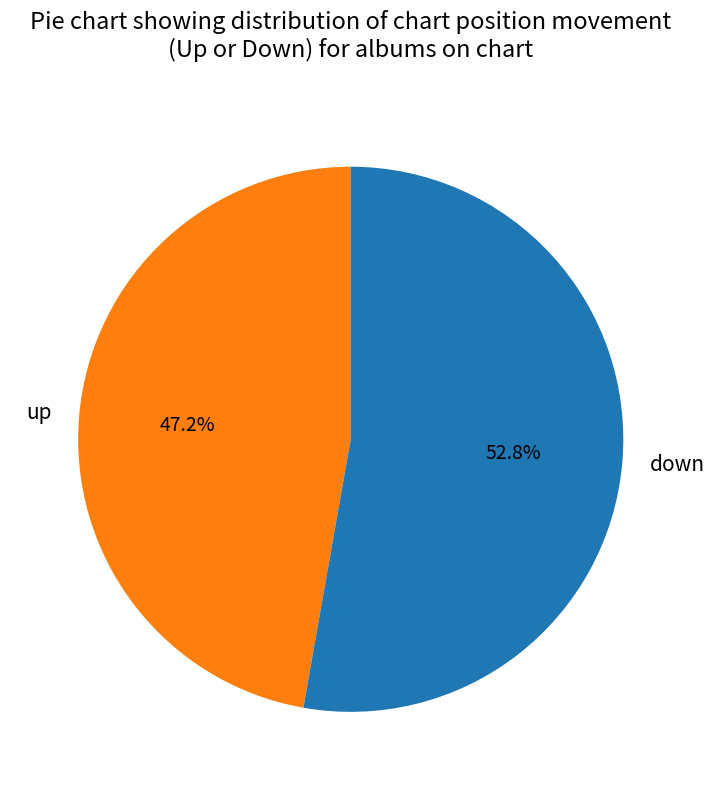

Count the number of slices in the pie.

2